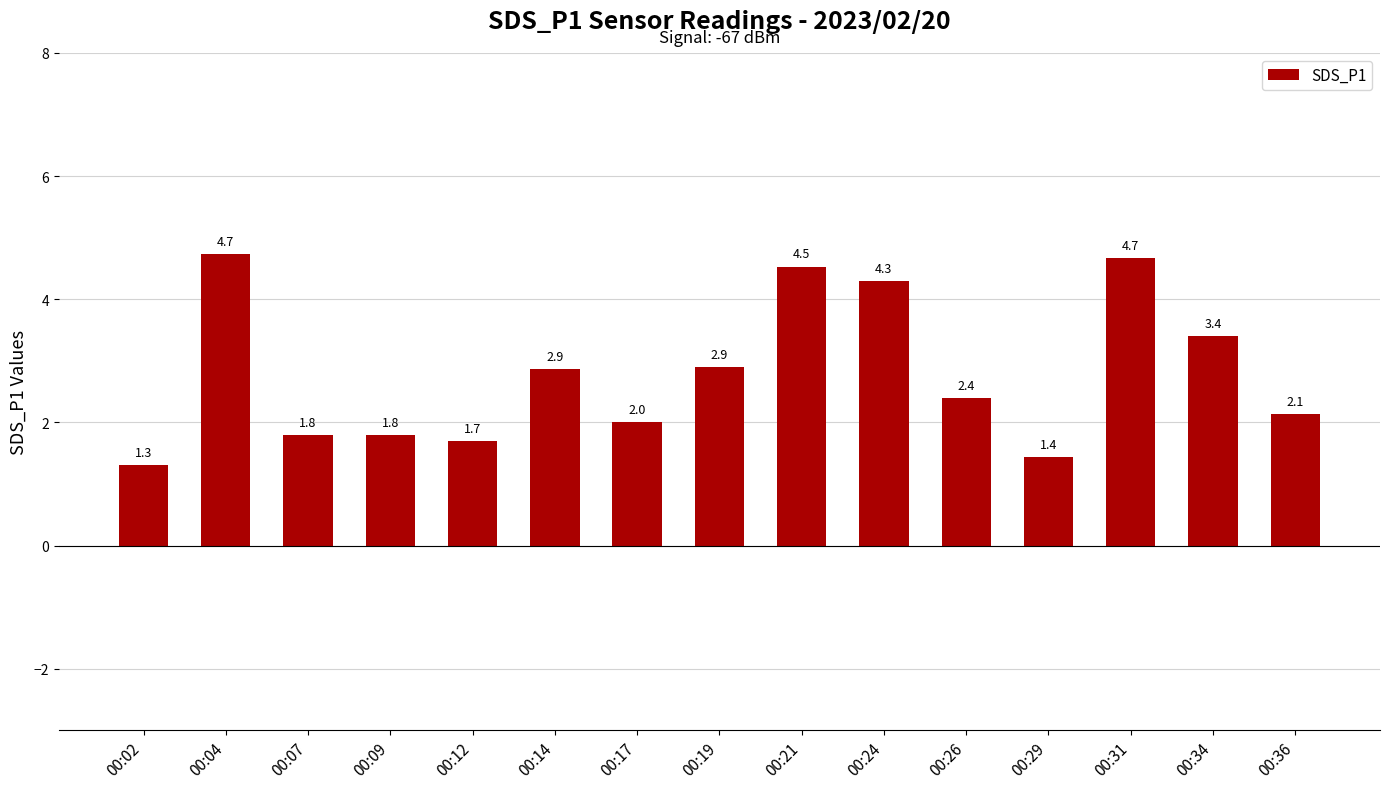

What is the value of the 14th bar from the left?

3.4